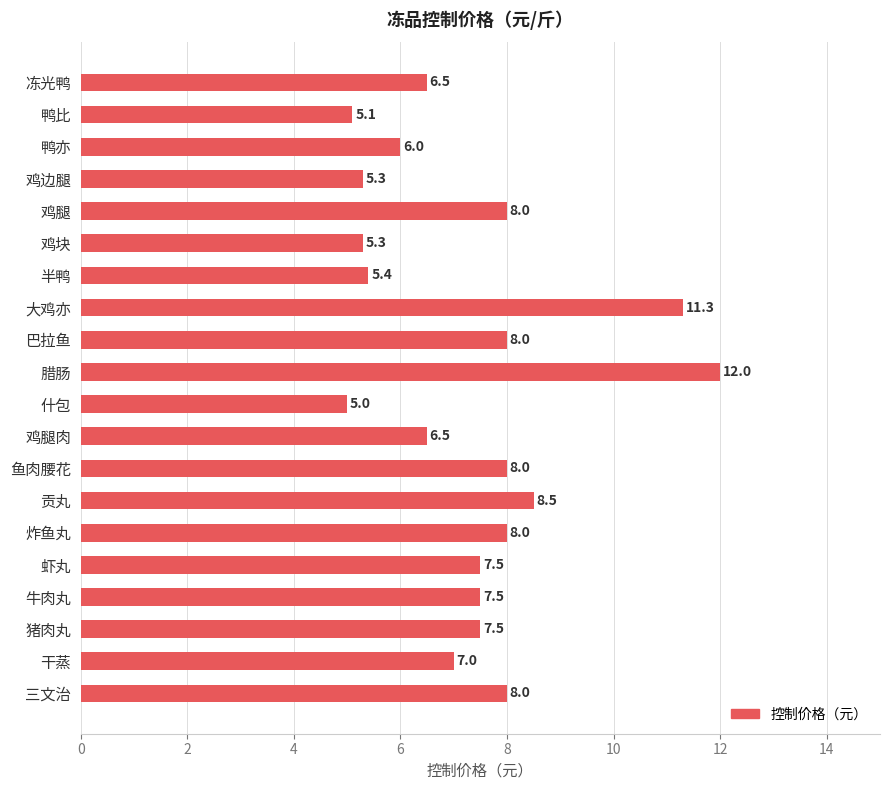

What is the greatest value displayed?

12.0